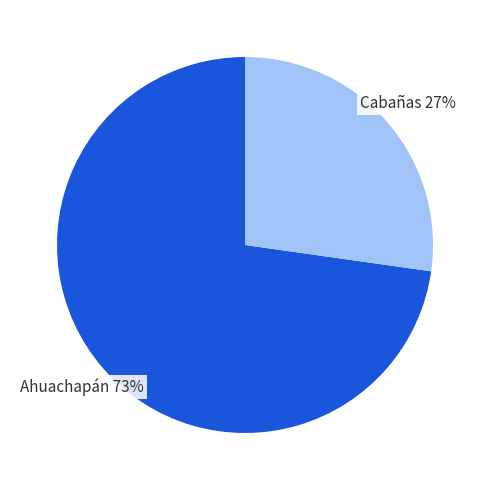

Is there any slice that represents more than half of the pie?

Yes